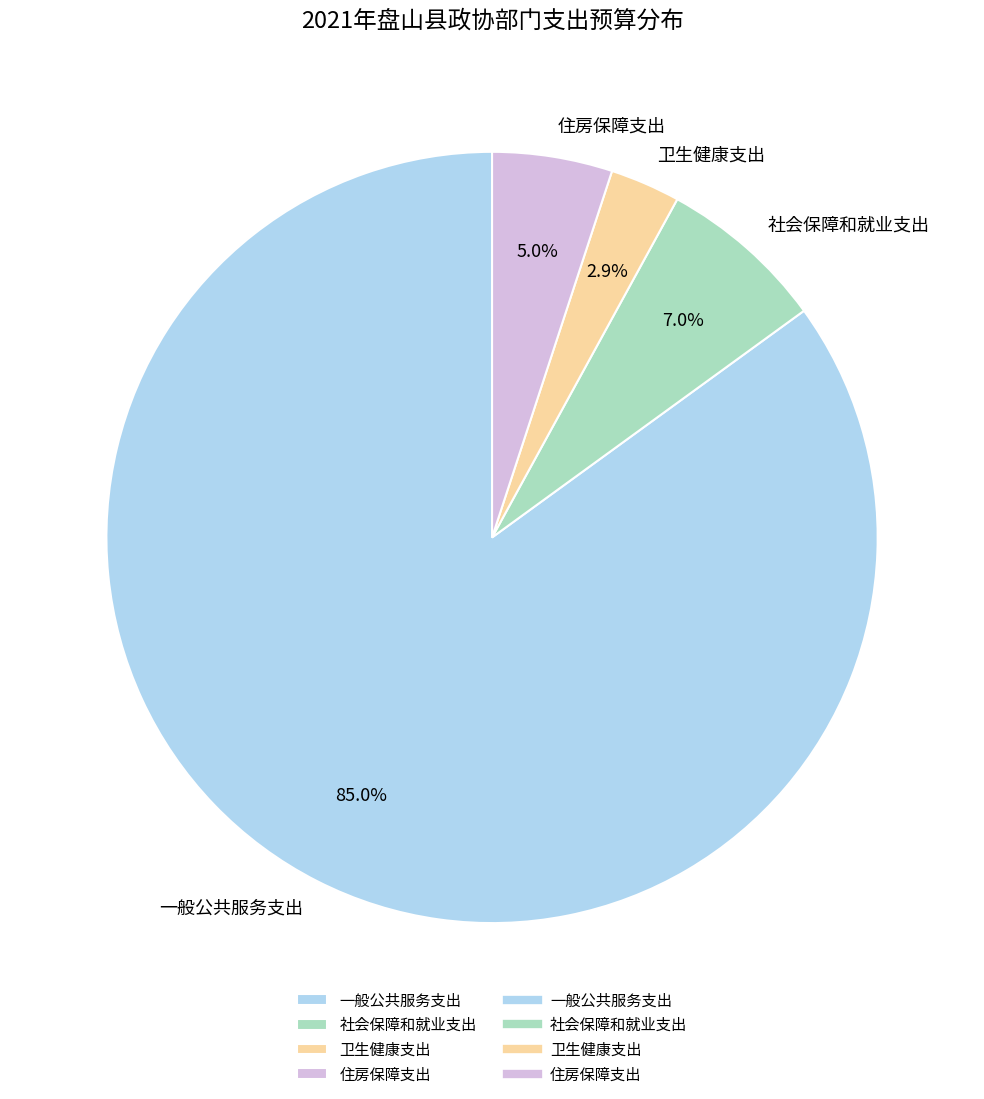

What percentage is NOT represented by 住房保障支出?

95.0%